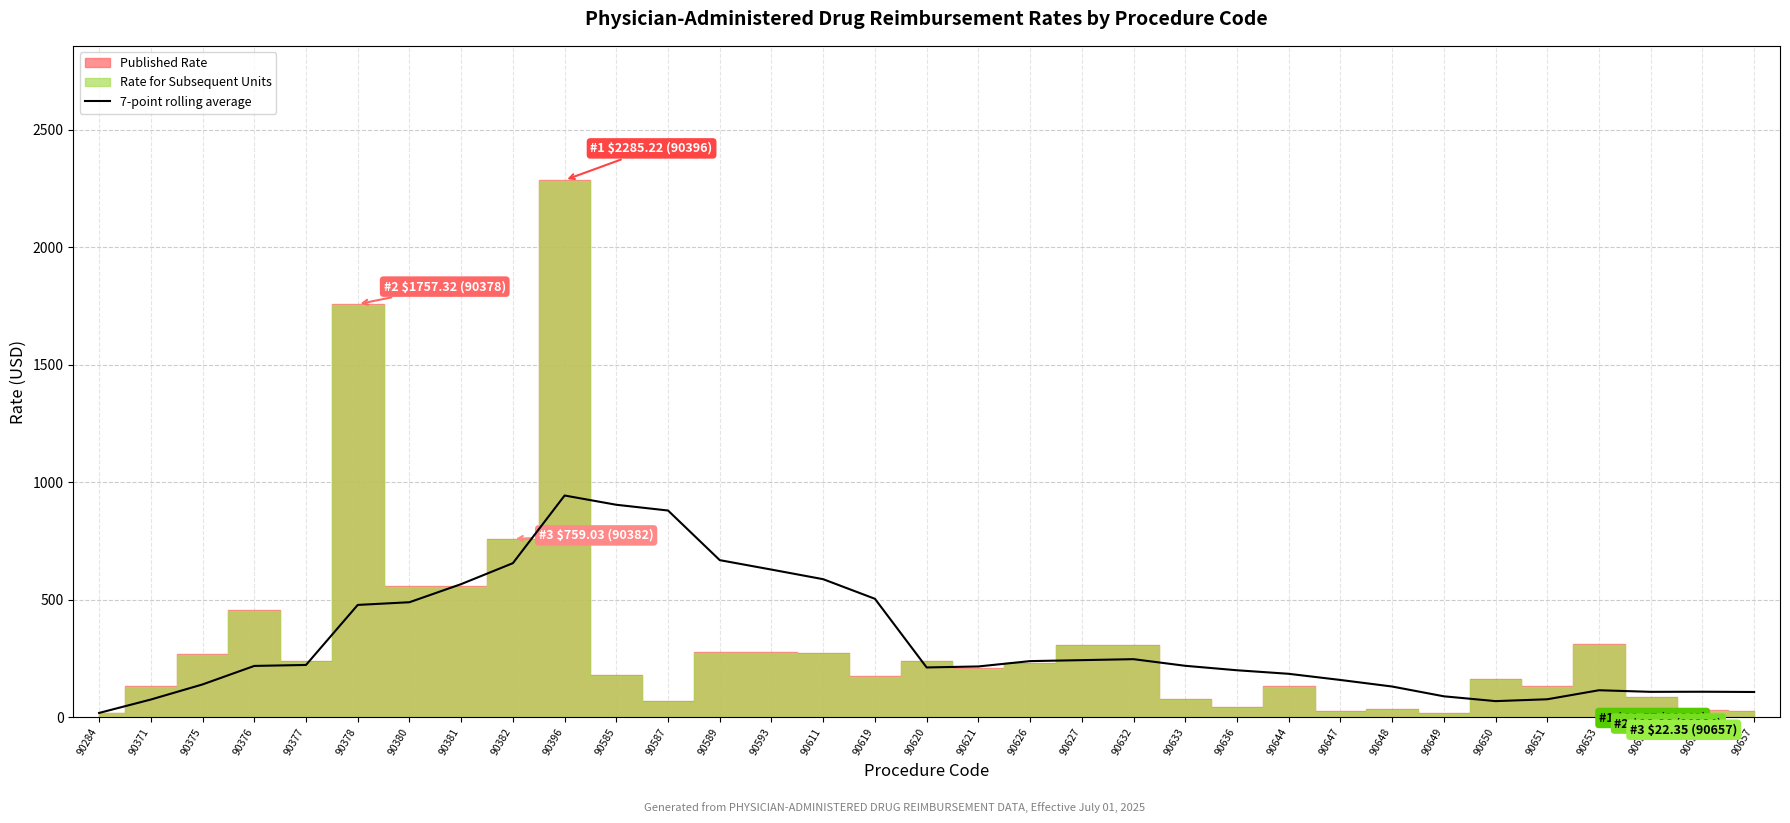

Where does the data first go above 218?

90376